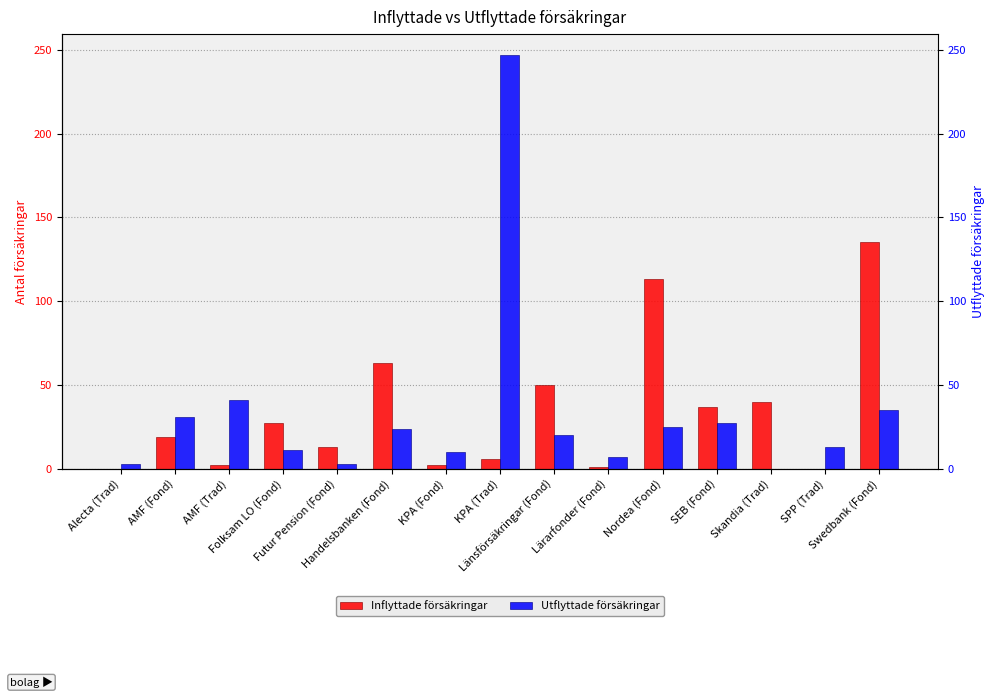

At which category does the chart reach its peak across all series?

KPA (Trad)